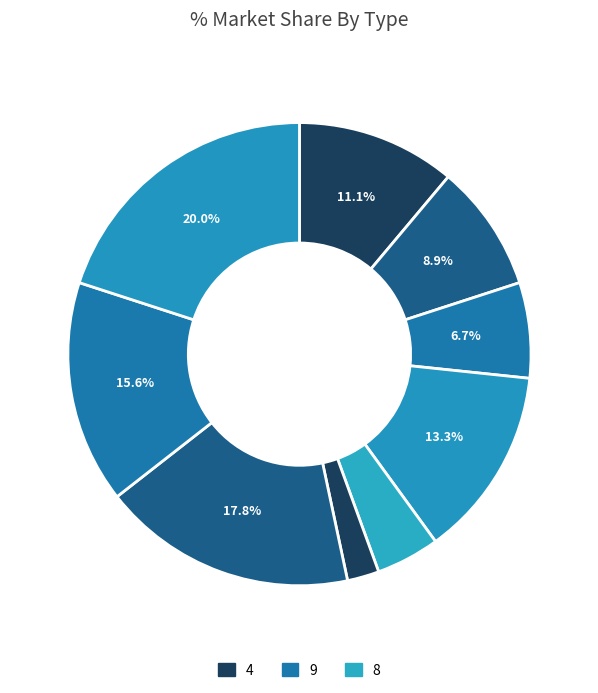

How many slices are in this pie chart?

9